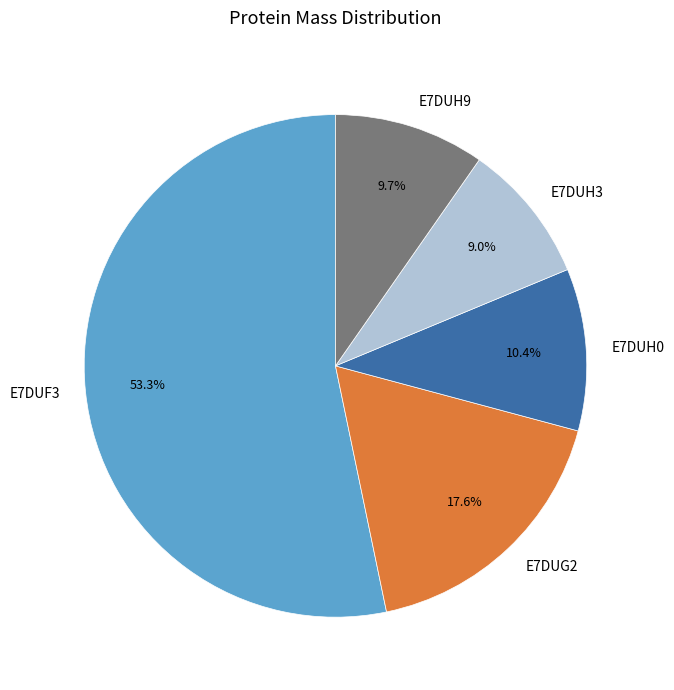

Which category has the smallest portion of the pie?

E7DUH3